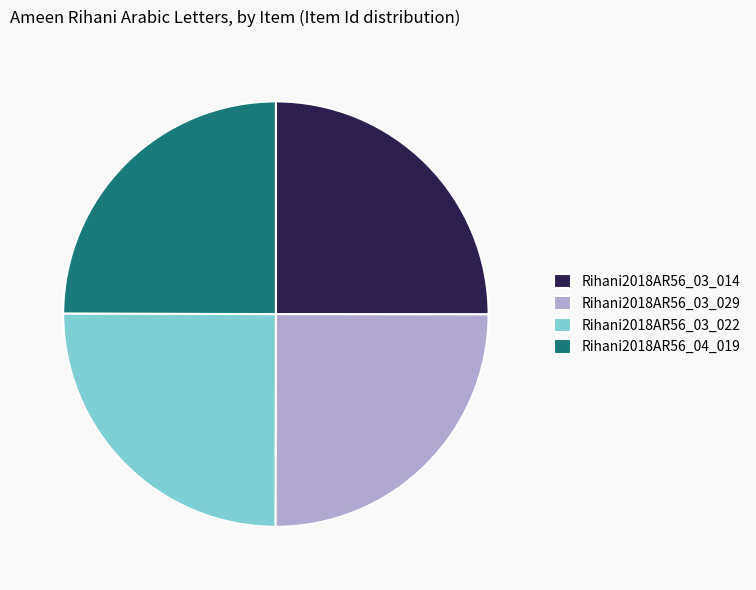

Does any single category account for the majority?

No